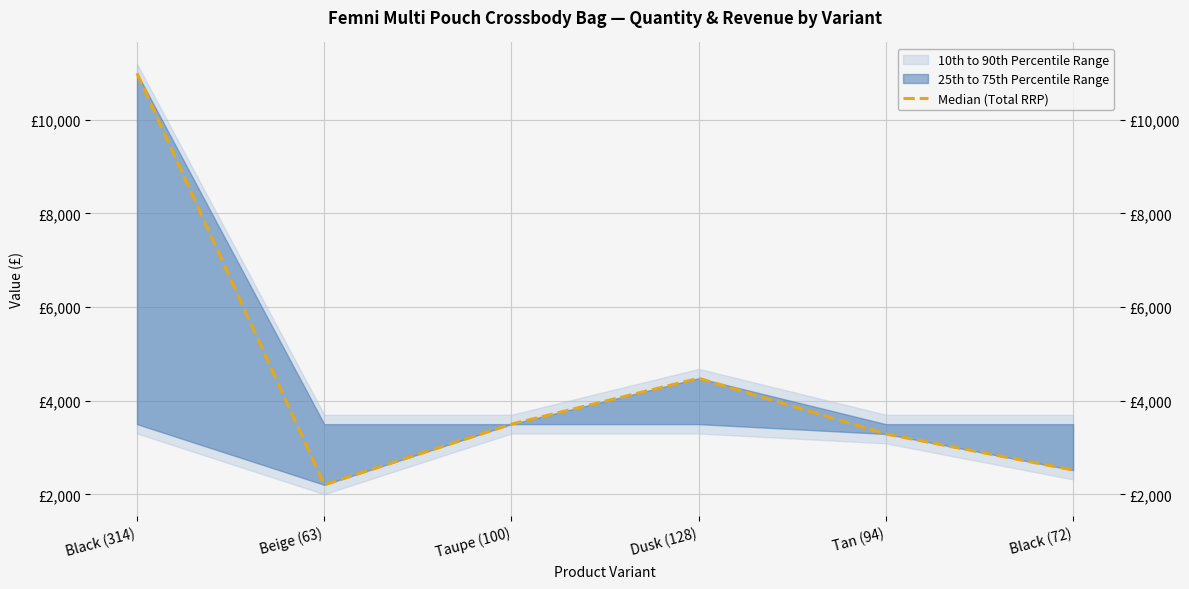

Where is the first local minimum?

Beige (63)